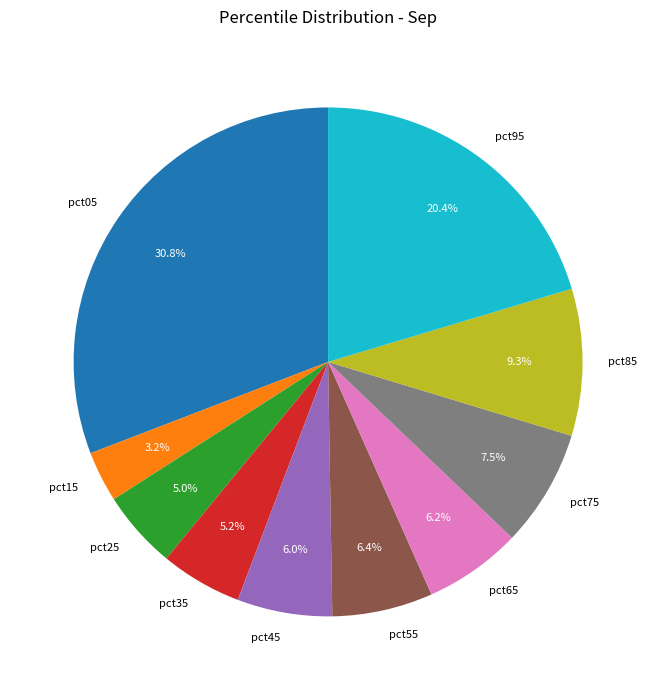

Which slice is the smallest?

pct15